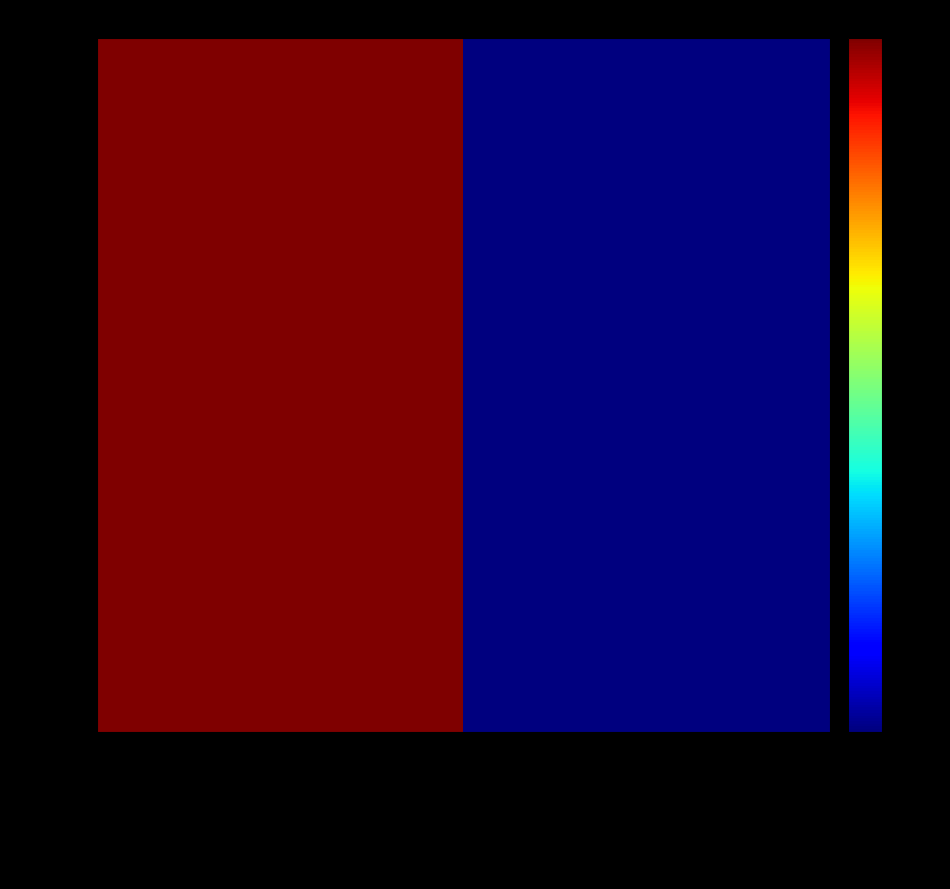

What is the greatest value displayed?

7.7